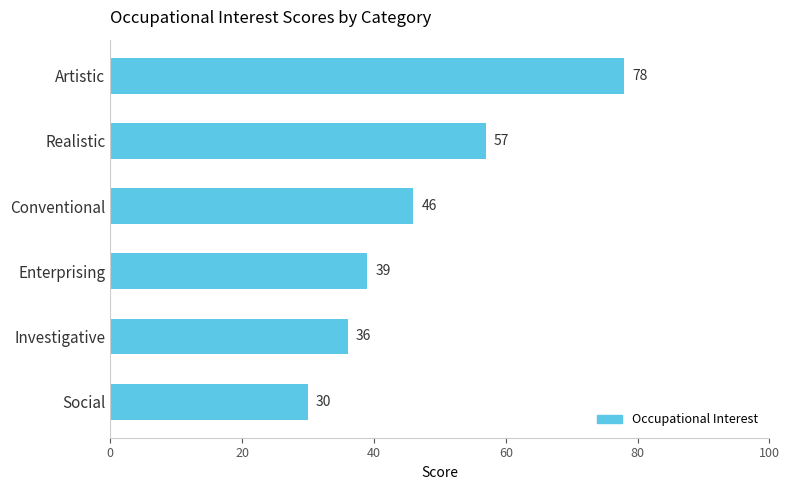

What is the ratio of the value at Conventional to the value at Artistic?

0.6